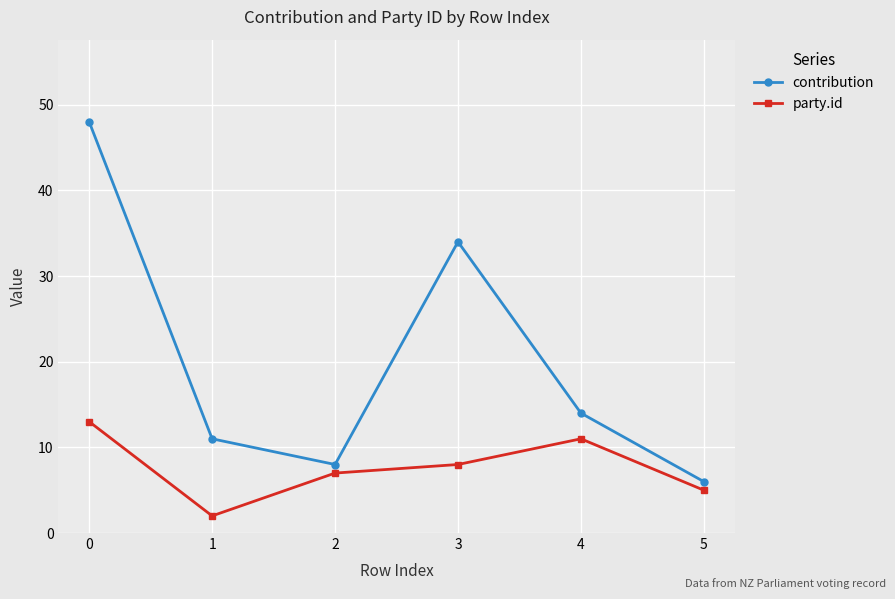

At which category does party.id reach its first local valley?

1